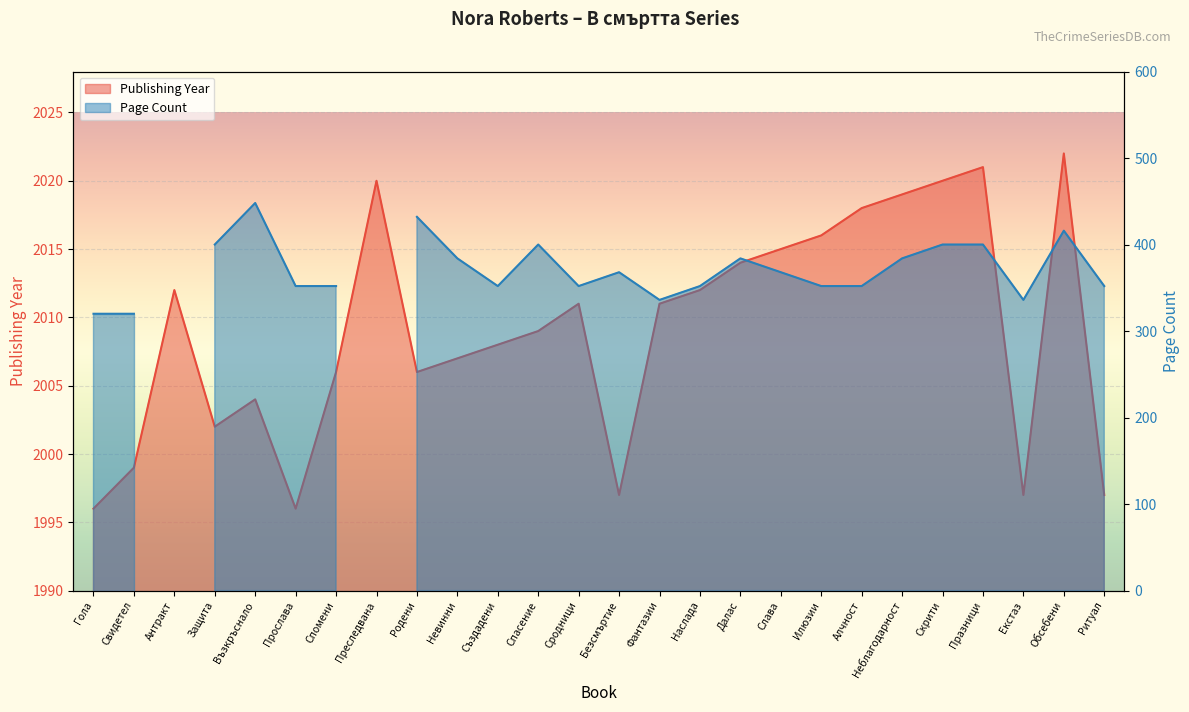

How many data points are less than 2011?

13